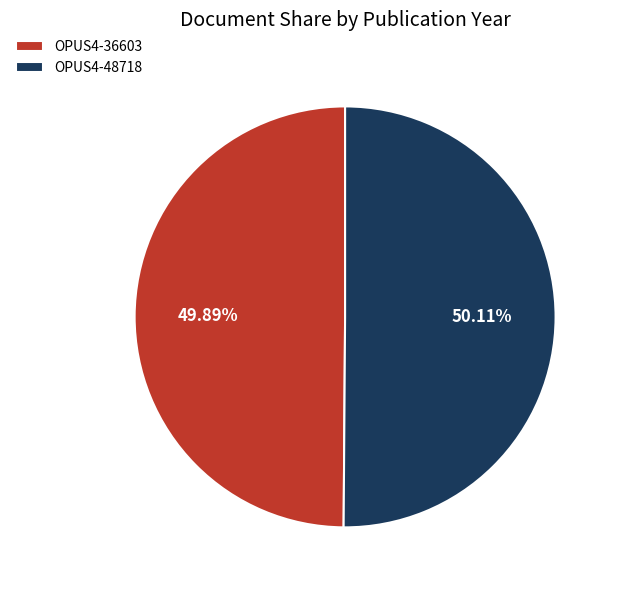

How many segments does this pie chart have?

2